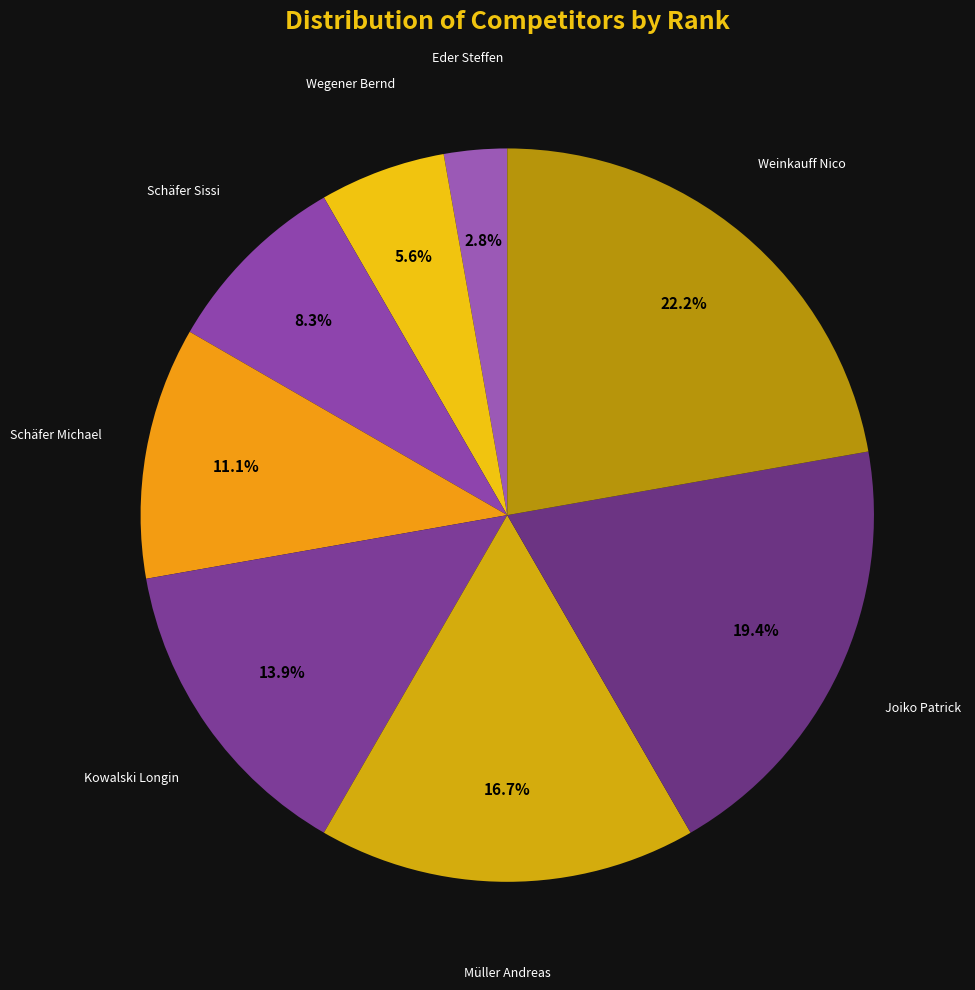

Is Eder Steffen the majority of the pie?

No